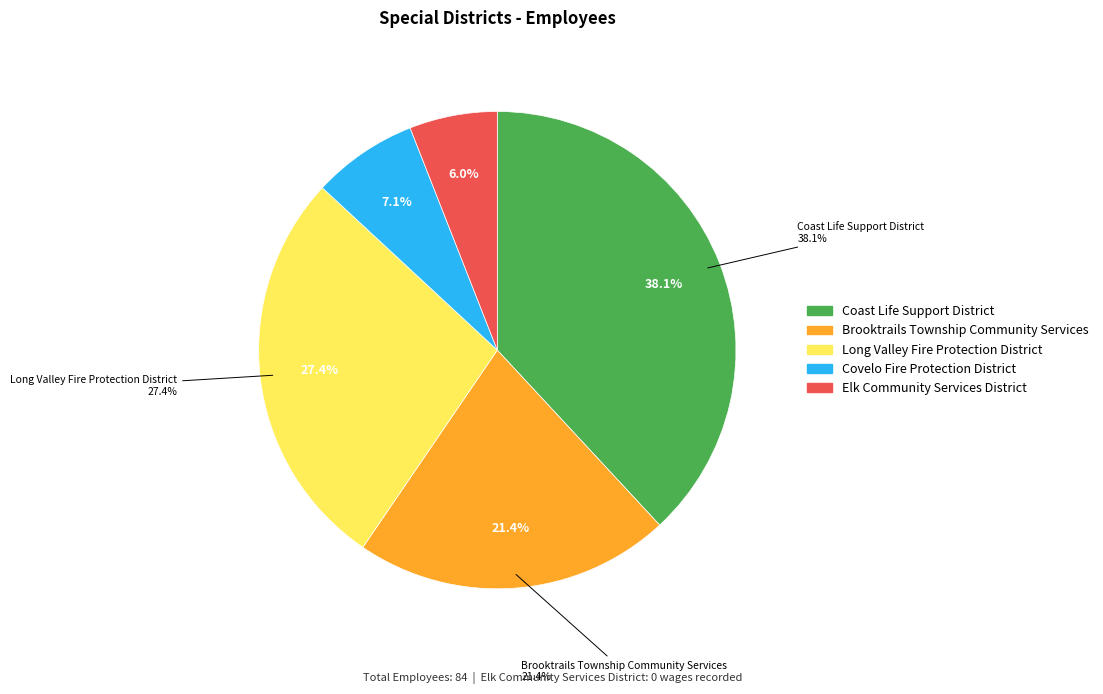

Rank the categories by value from highest to lowest.

Coast Life Support District, Long Valley Fire Protection District, Brooktrails Township Community Services, Covelo Fire Protection District, Elk Community Services District